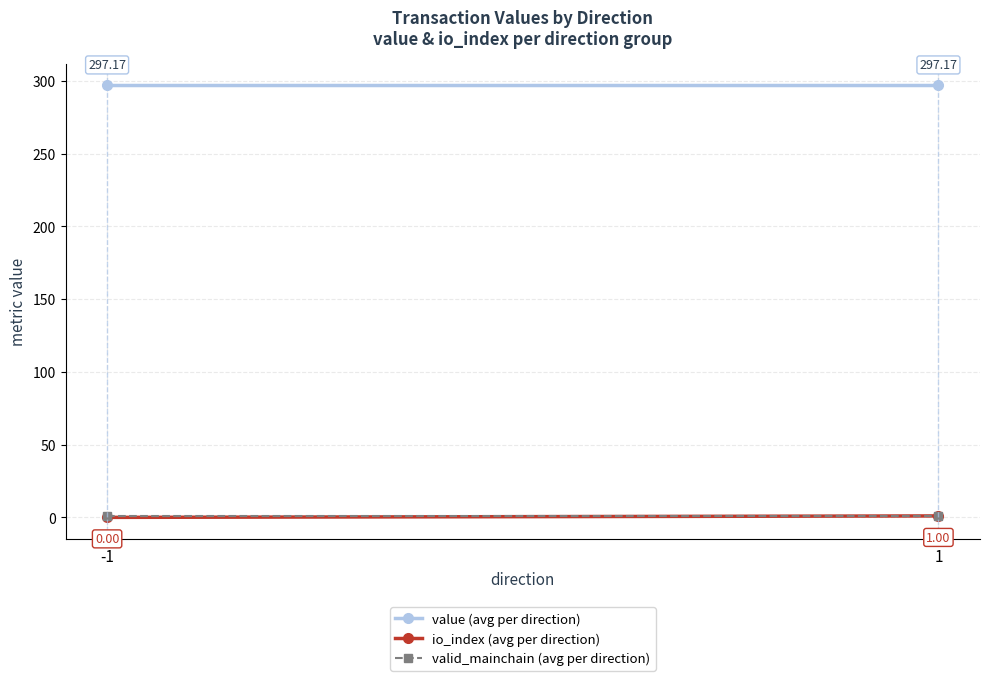

What are all the series names shown in the legend?

value (avg per direction), io_index (avg per direction), valid_mainchain (avg per direction)